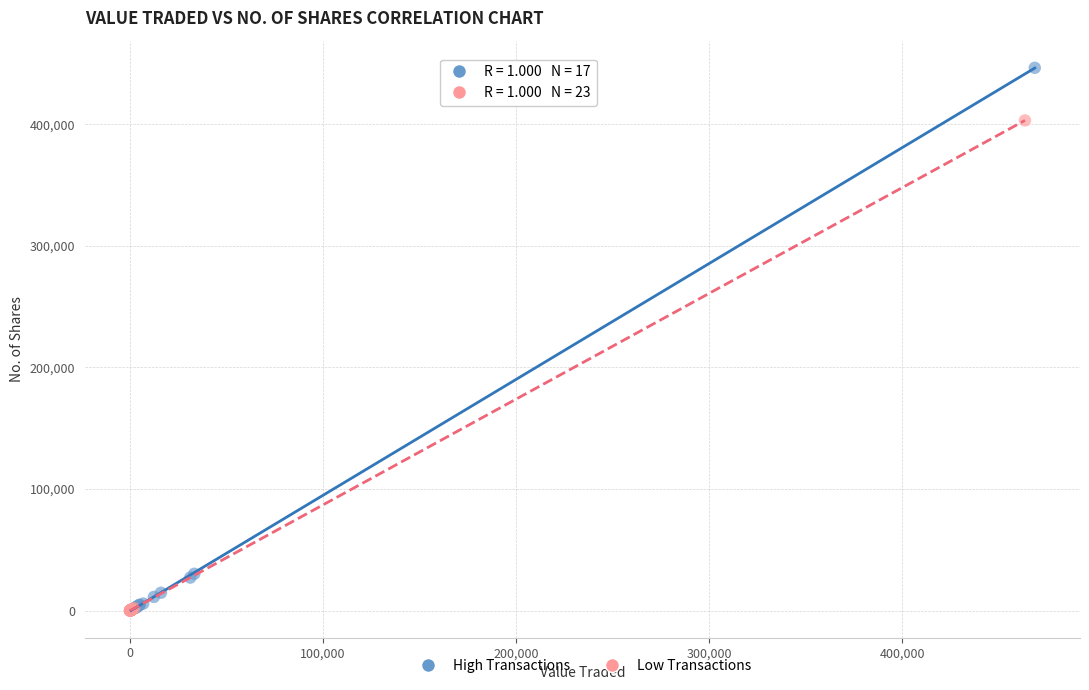

Which series reaches the maximum Y coordinate?

High Transactions